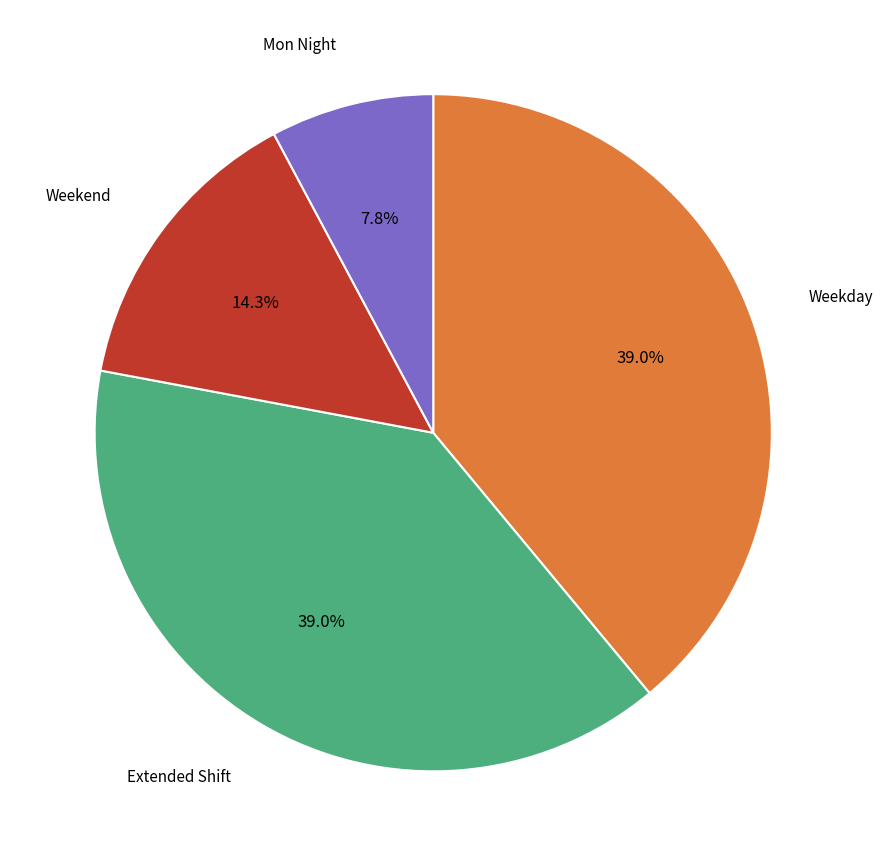

Is there any slice that represents more than half of the pie?

No